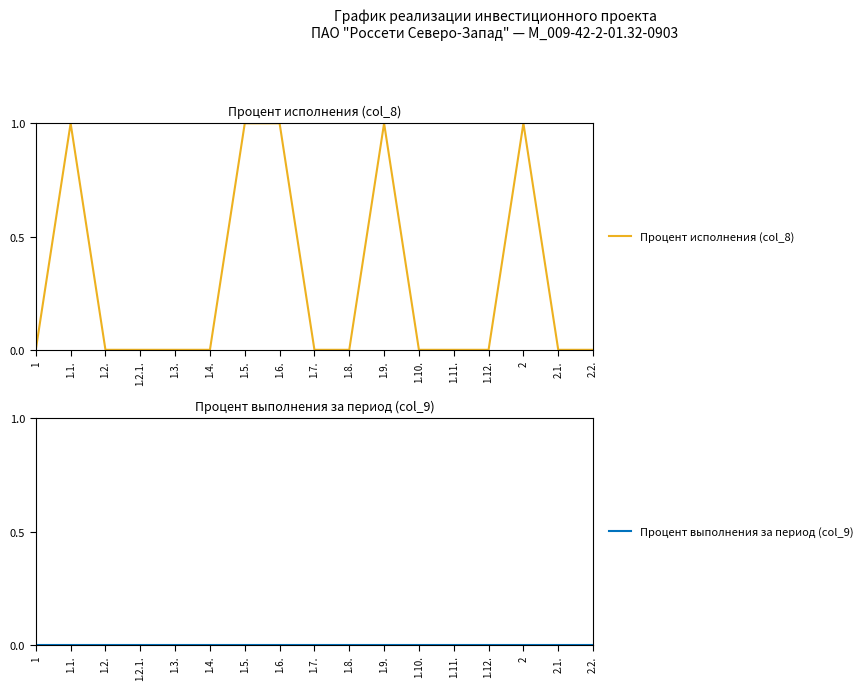

Is the value of Процент исполнения (col_8) at 2.2. greater than the value of Процент выполнения за период (col_9) at 1.2.1.?

No